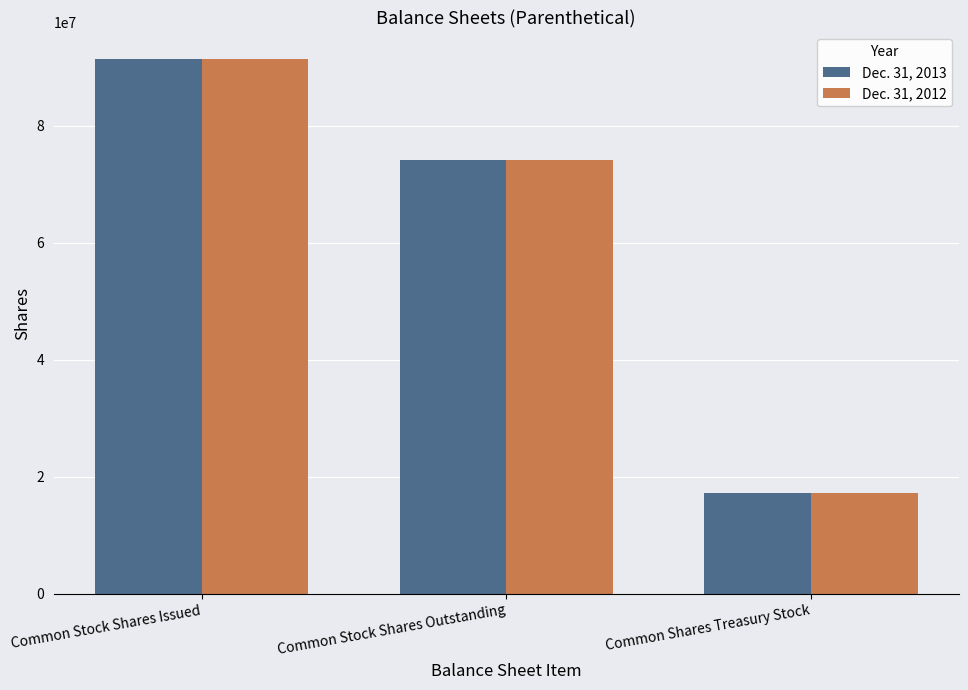

What is the greatest value displayed?

91326463